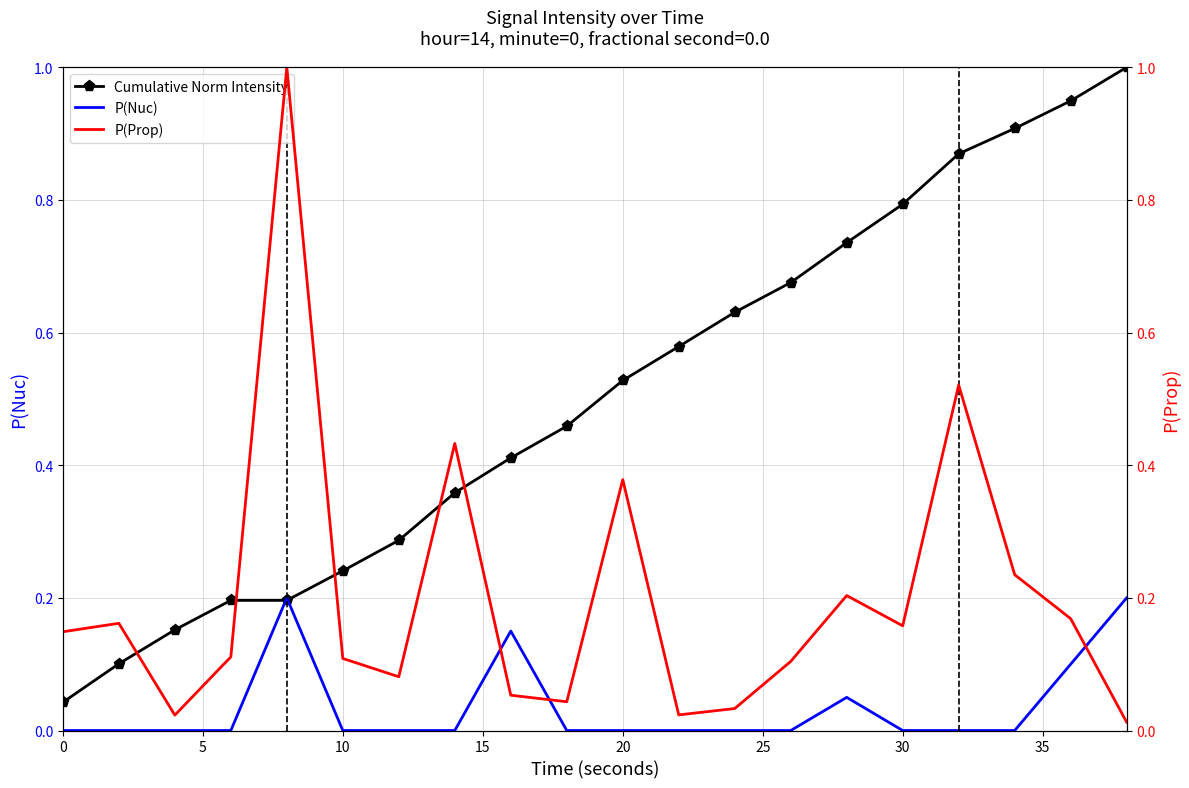

The Cumulative Norm Intensity series shows 0.1 at 0. True or false?

False